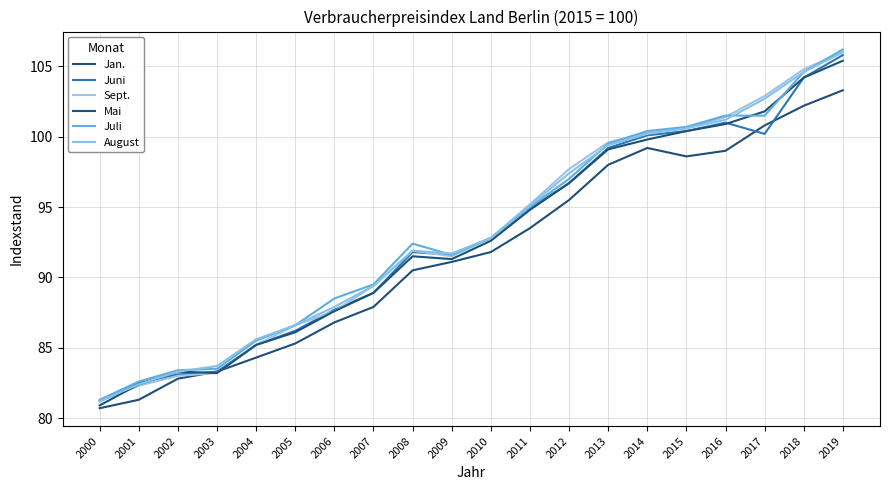

Reading right to left, what are all the values shown in this chart?

Jan.: 103.3	102.2	100.8	99.0	98.6	99.2	98.0	95.5	93.5	91.8	91.1	90.5	87.9	86.8	85.3	84.3	83.3	82.8	81.3	80.7
Juni: 105.8	104.2	100.2	101.0	100.4	100.1	99.2	96.7	94.9	92.8	91.6	91.8	88.9	87.7	86.2	85.2	83.3	83.1	82.5	81.2
Sept.: 106.0	104.8	102.9	101.4	100.6	100.3	99.6	97.7	95.2	92.8	91.5	91.9	89.4	87.6	86.6	85.2	83.2	83.0	82.3	81.2
Mai: 105.4	104.2	101.8	100.9	100.4	99.8	99.1	96.7	94.8	92.6	91.3	91.5	88.9	87.6	86.1	85.2	83.2	83.3	82.4	80.9
Juli: 106.2	104.6	101.5	101.5	100.7	100.4	99.5	97.0	95.0	92.8	91.6	92.4	89.5	88.5	86.6	85.5	83.5	83.4	82.6	81.3
August: 106.0	104.6	102.7	101.2	100.6	100.2	99.4	97.4	95.1	92.8	91.7	91.9	89.4	87.9	86.6	85.6	83.7	83.3	82.4	81.2